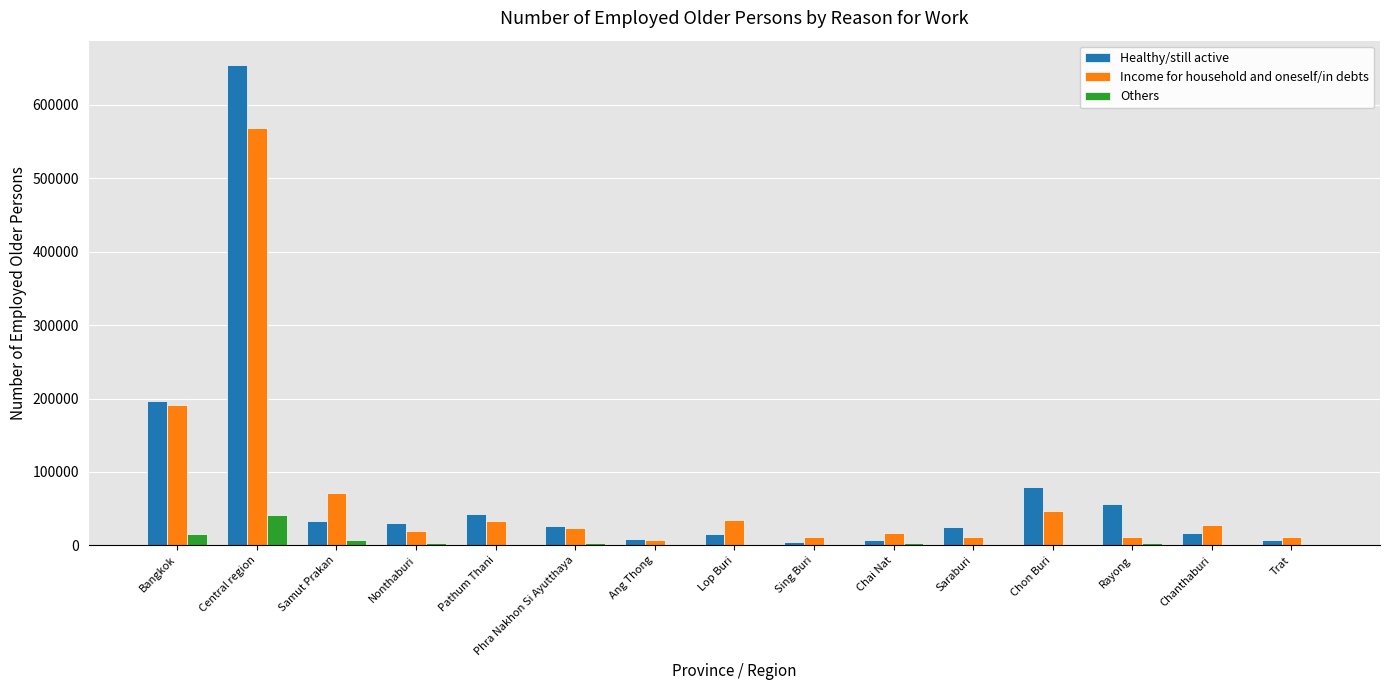

What is the sum of all Income for household and oneself/in debts values?

1084208